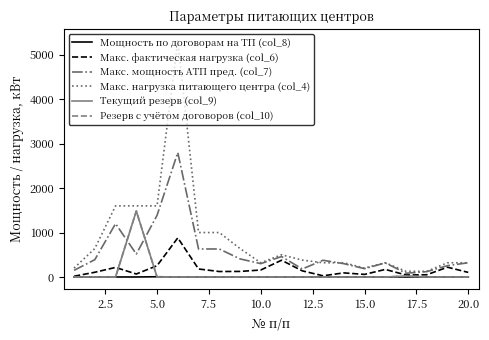

Reading left to right, transcribe all the data shown in this chart.

Мощность по договорам на ТП (col_8): 0	0	0	0	5	0	0	0	0	0	0	0	0	0	0	0	0	0	0	0
Макс. фактическая нагрузка (col_6): 17	106	215	67	254	880	180	123	125	157	377	138	27	92	58	170	45	50	220	103
Макс. мощность АТП пред. (col_7): 150	389	1200	516	1387	2800	630	630	407	300	460	180	376	300	187	317	85	120	255	320
Макс. нагрузка питающего центра (col_4): 200	640	1600	1600	1600	5312	1000	1000	640	320	500	380	320	320	200	320	128	128	320	320
Текущий резерв (col_9): 0	0	0	1484	0	0	0	0	0	0	0	0	0	0	0	0	19	0	0	0
Резерв с учётом договоров (col_10): 0	0	0	1484	0	0	0	0	0	0	0	0	0	0	0	0	19	0	0	0